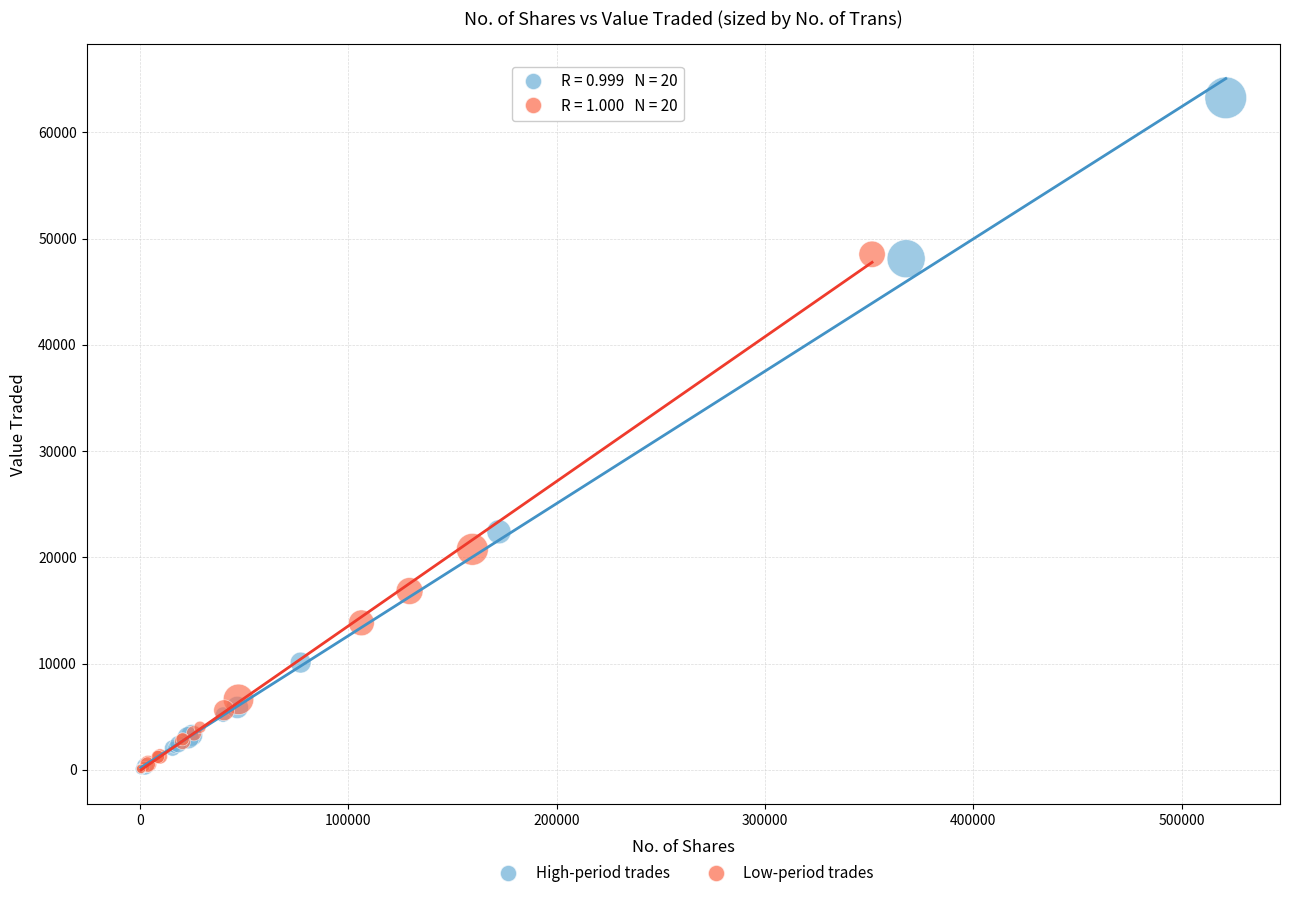

Which series has the widest spread of Y values?

High-period trades